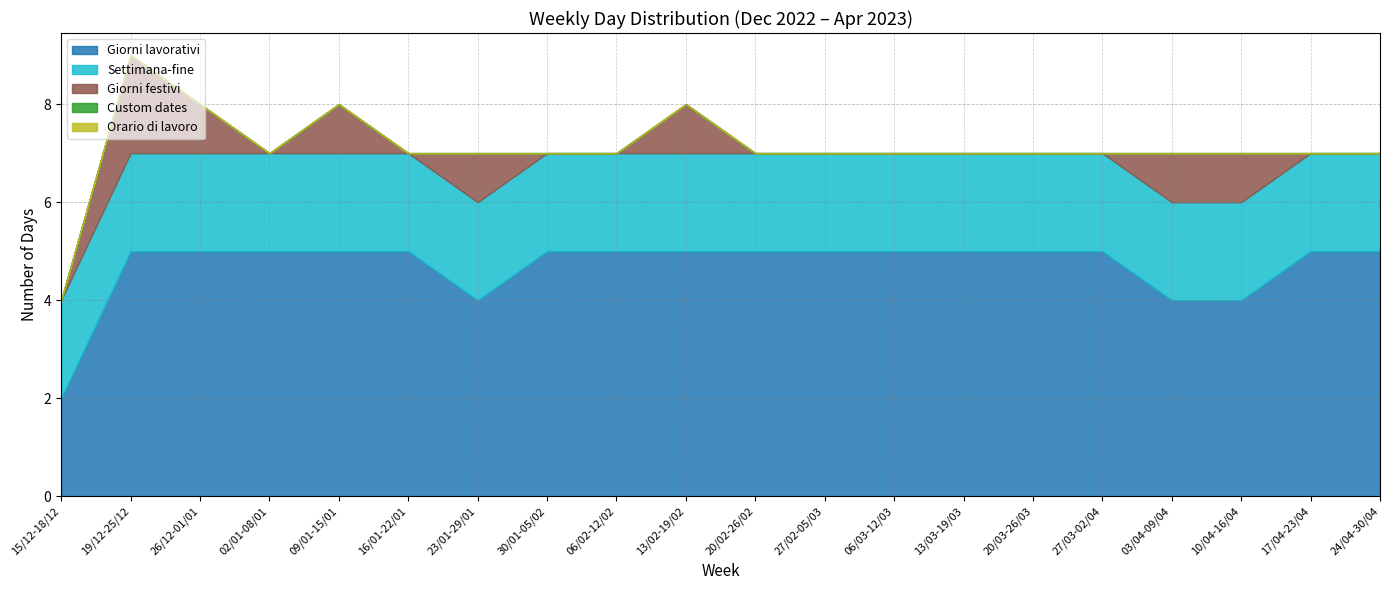

What position from the left is 26/12-01/01?

3